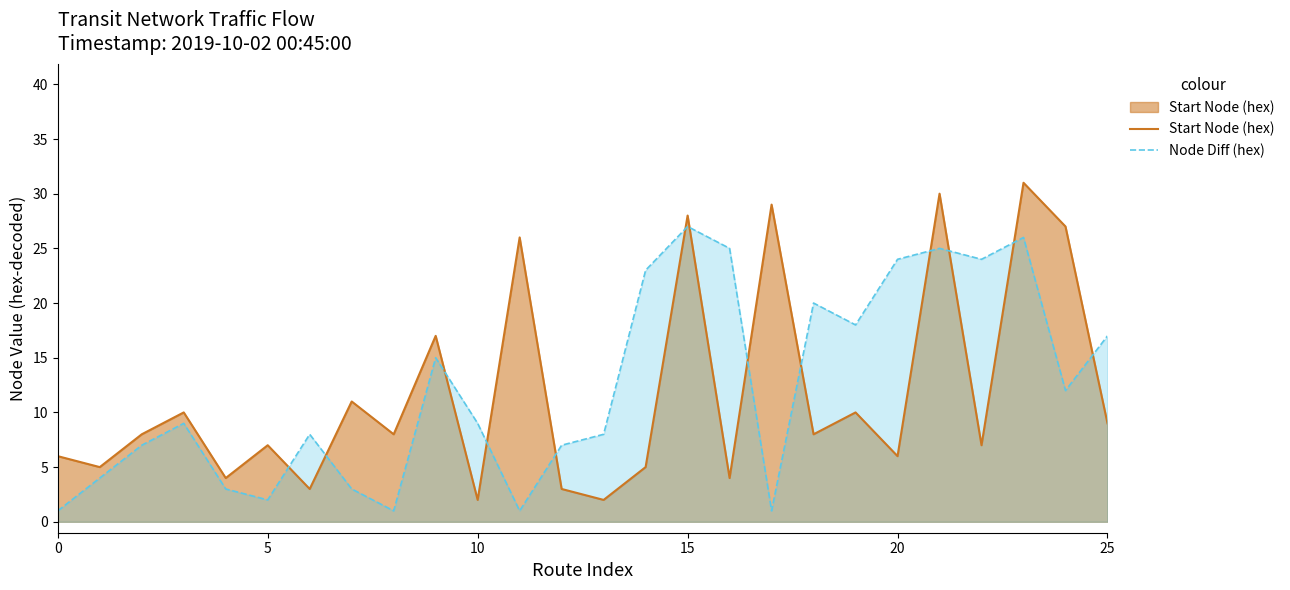

How many interior local peaks does the Node Diff (hex) series have?

7